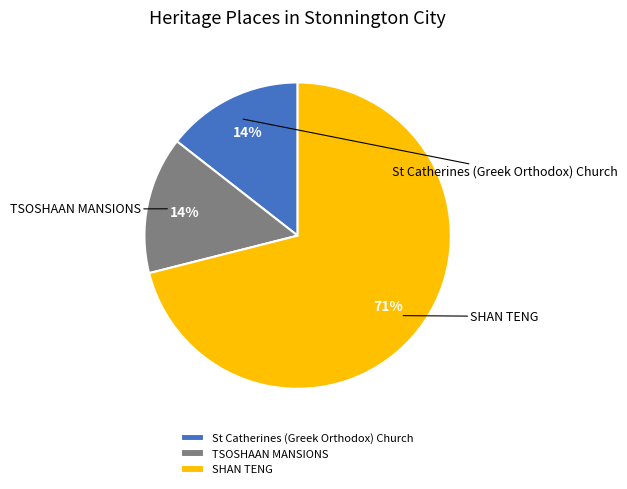

The St Catherines (Greek Orthodox) Church slice represents 8% of the pie. True or false?

False